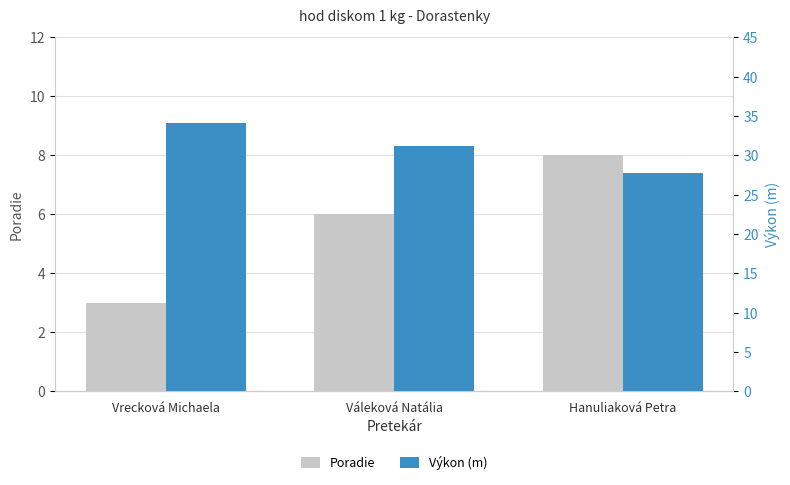

What is the lowest value of the Poradie series?

3.0